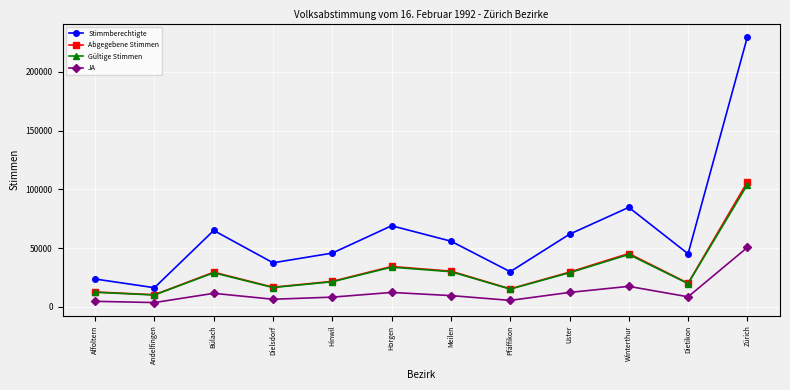

Which series changed the most between Affoltern and Uster?

Stimmberechtigte